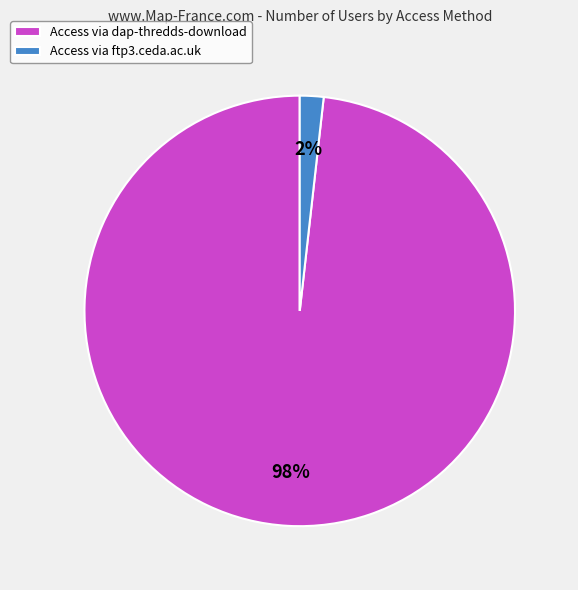

To the nearest percent, what percentage of the pie is Access via dap-thredds-download?

98%